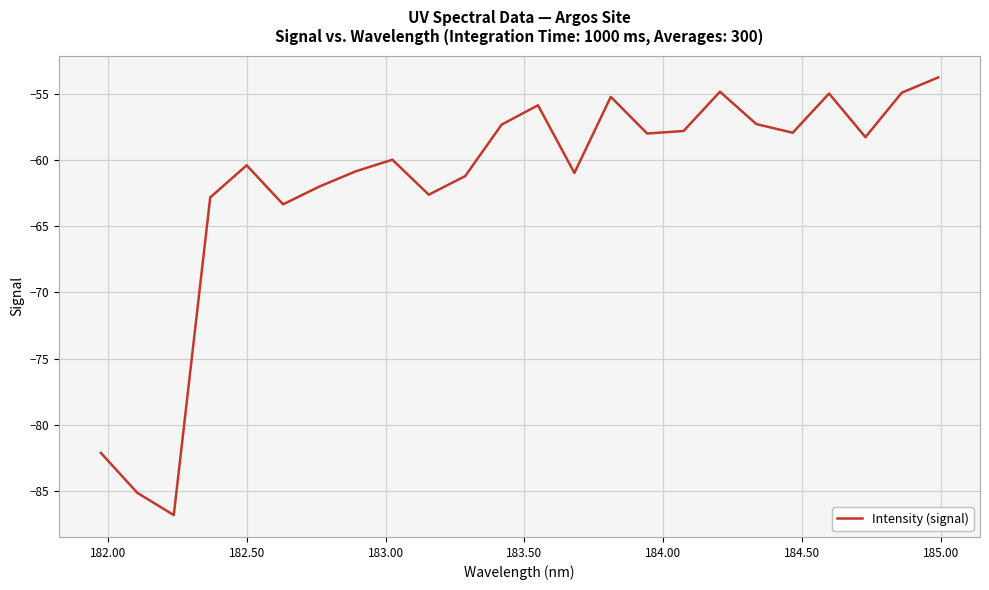

What is the maximum value shown in the chart?

-53.8